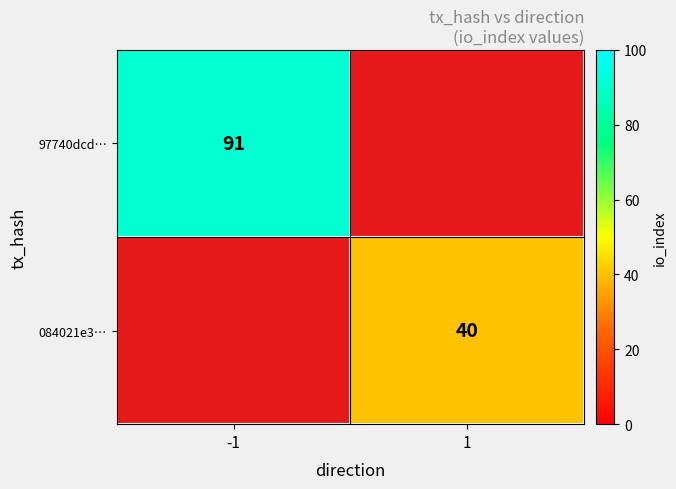

How many data points does each series have?

2